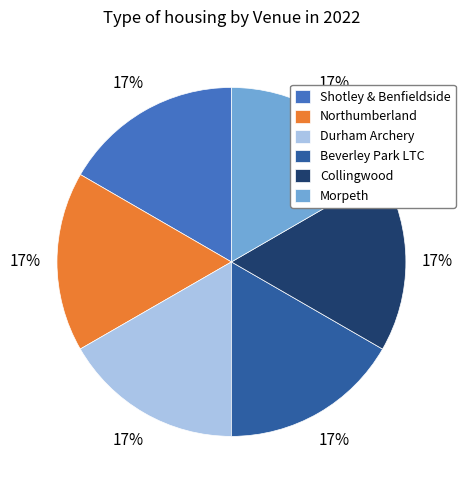

To the nearest percent, what percentage of the pie is Collingwood?

17%